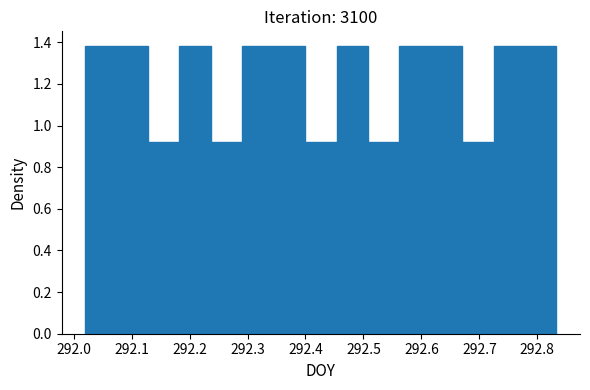

How tall is the bar that spans 292.62 to 292.67 on the x-axis? Neither the bar edges nor the heights are printed on the chart, so give them approximately, as read against the axes.

1.38